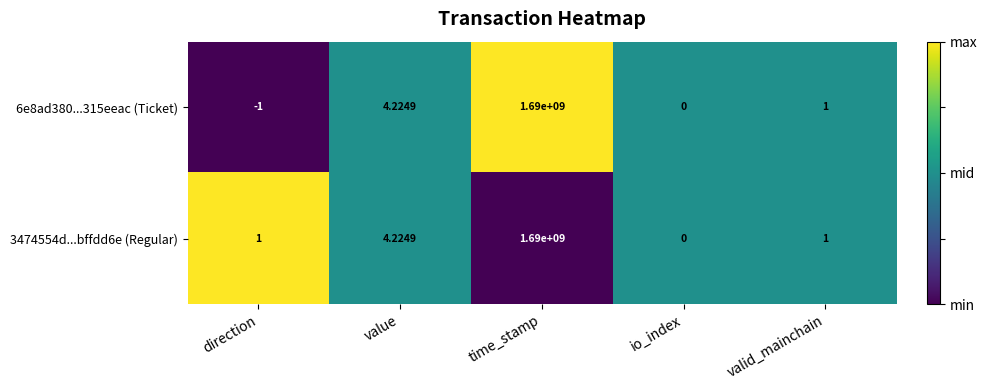

Is the value of 6e8ad380...315eeac (Ticket) at value greater than the value of 3474554d...bffdd6e (Regular) at direction?

Yes